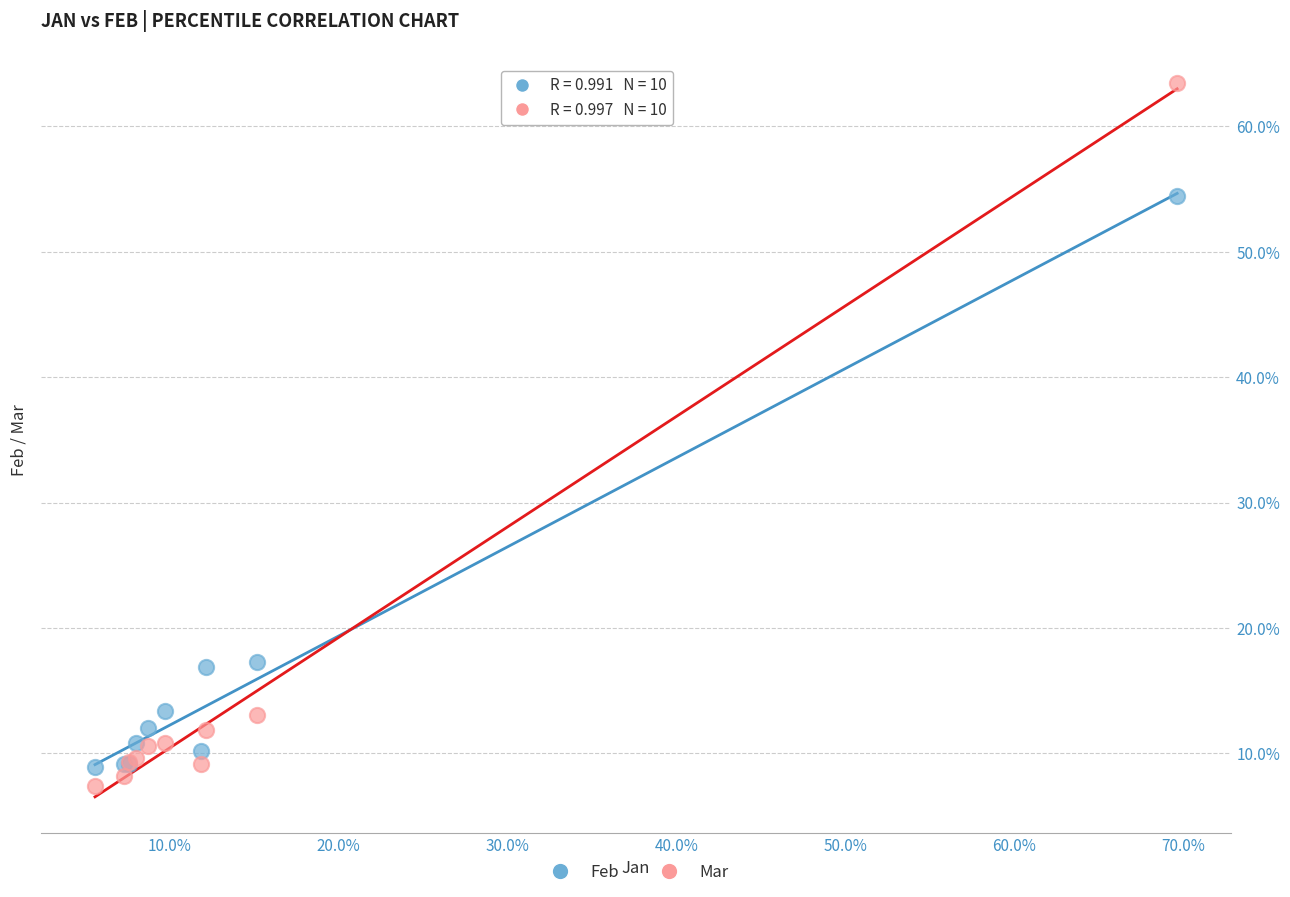

Which series has the widest spread of Y values?

Mar